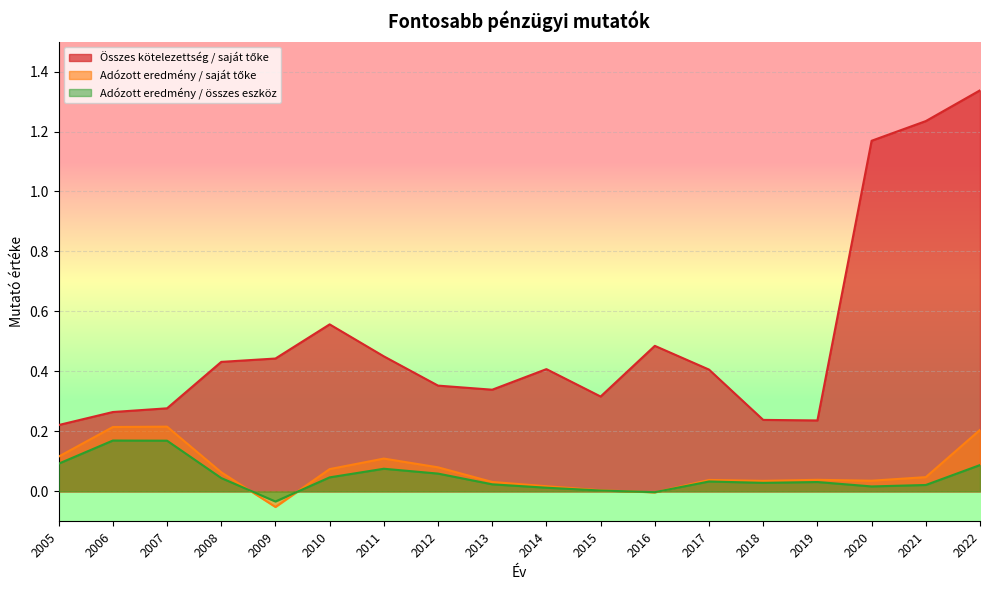

What is the difference between the maximum and minimum values in the Adózott eredmény / saját tőke series?

0.3